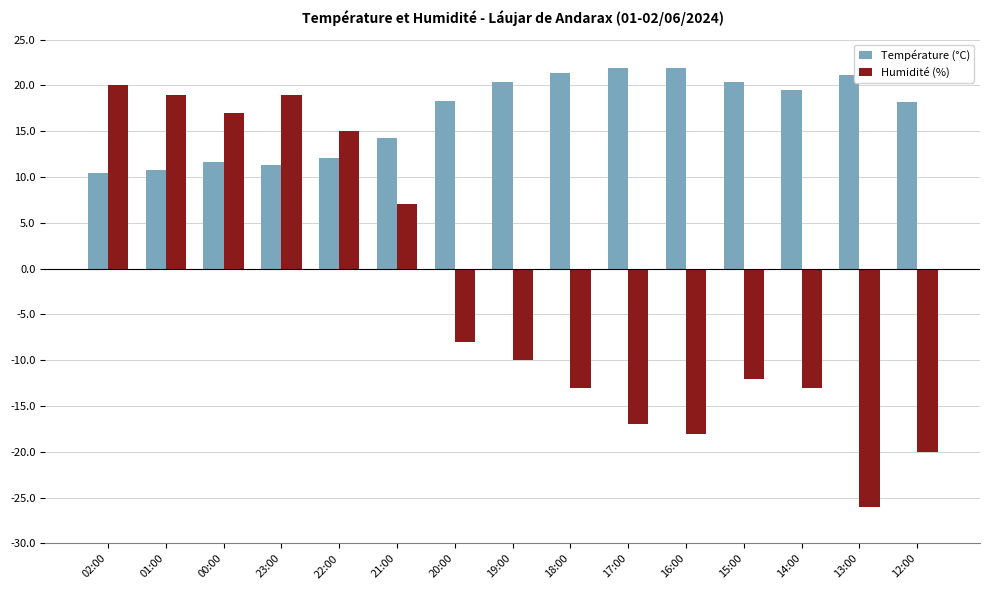

How many values in Humidité (%) are above zero?

6